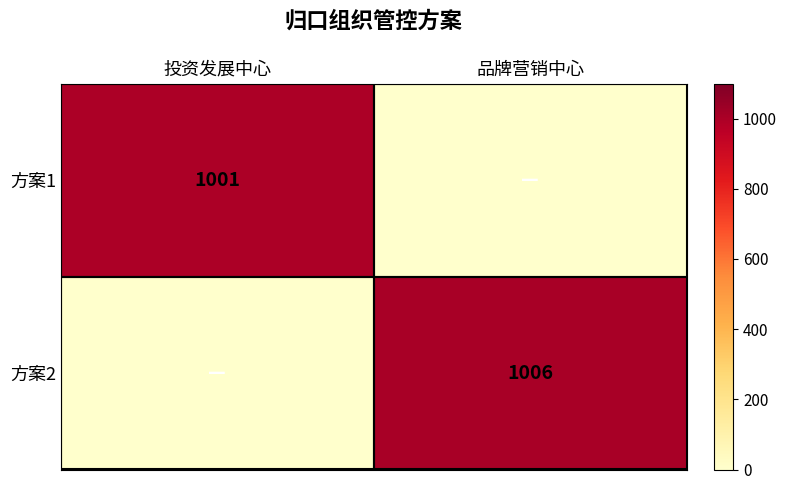

The 方案2 series shows 1491 at 品牌营销中心. True or false?

False